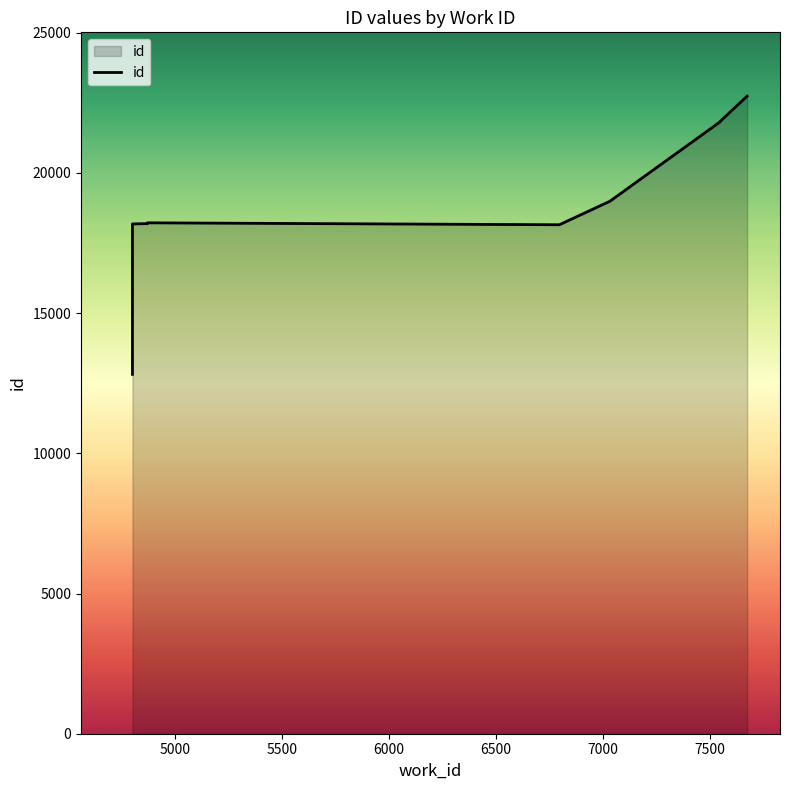

What position from the left is 5000?

2